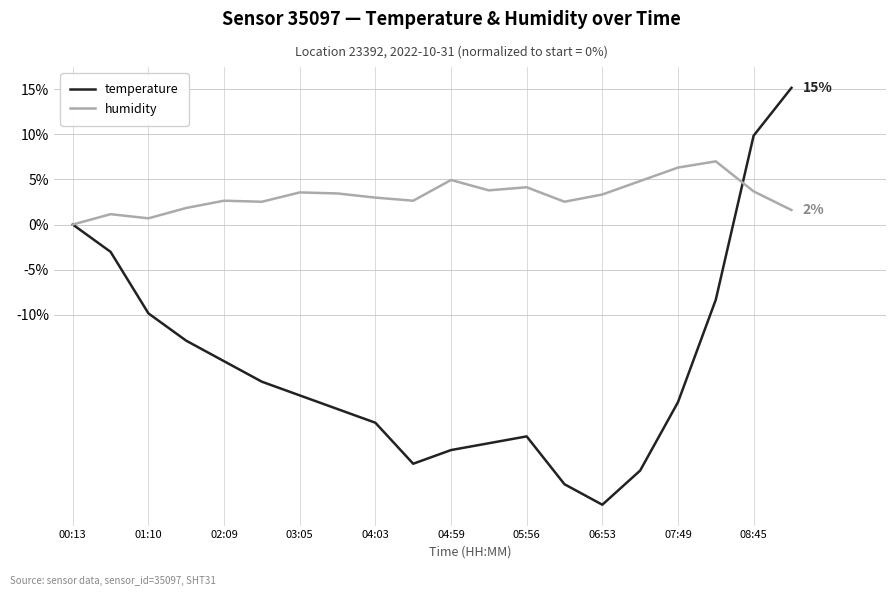

What is the maximum value shown in the chart?

15.2